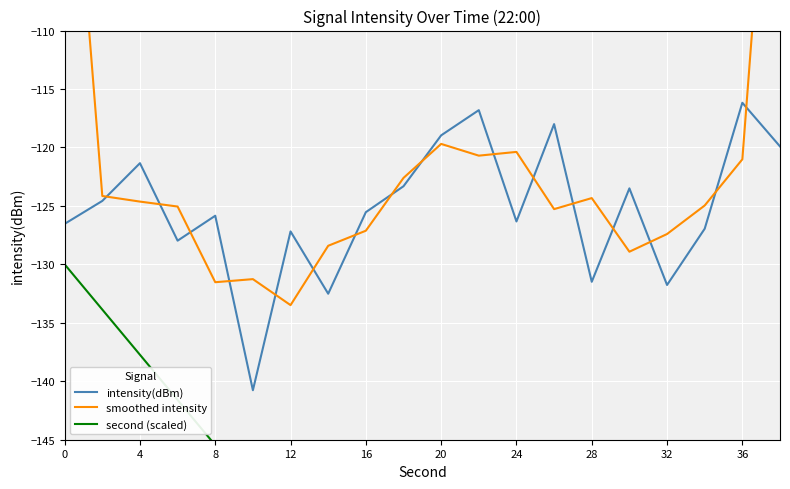

The intensity(dBm) series shows -218.5 at 28. True or false?

False